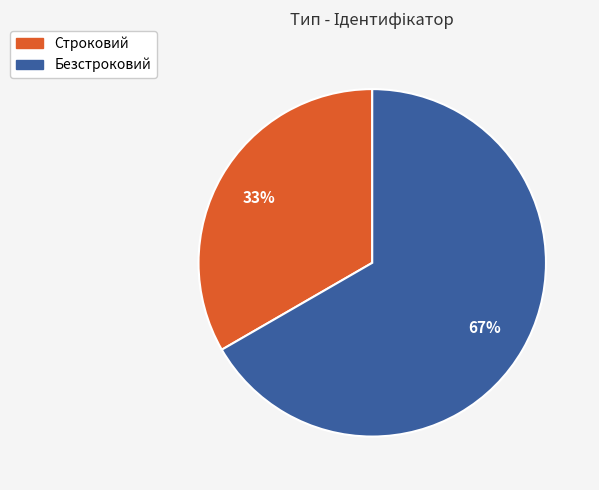

Which slice is the smallest?

Строковий